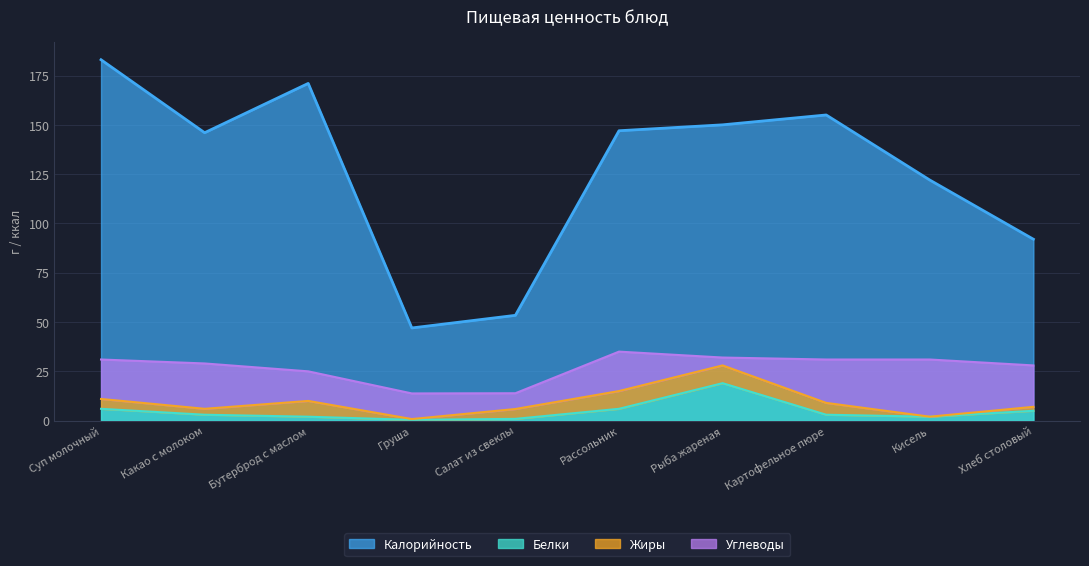

True or false: Калорийность has more than 0 interior local peaks.

True